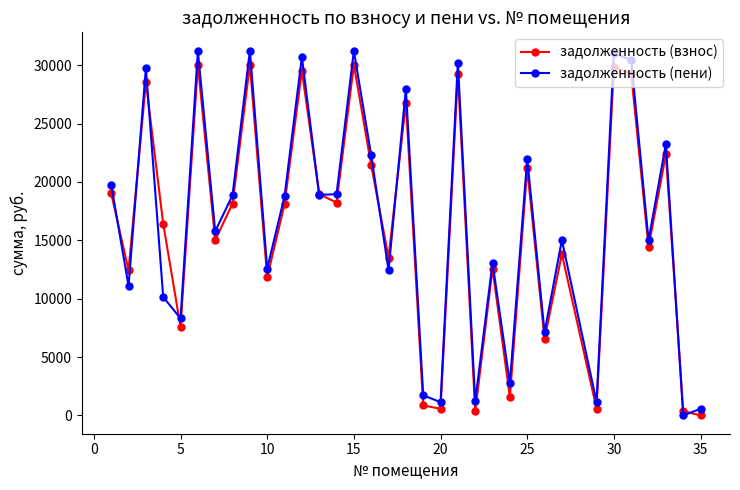

What are all the series names shown in the legend?

задолженность (взнос), задолженность (пени)